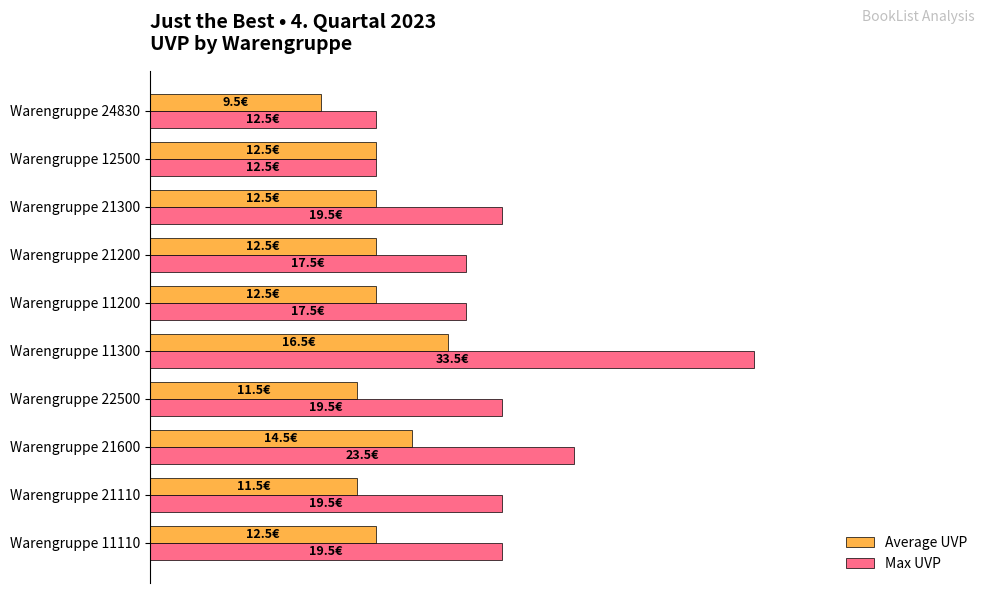

Which series has the largest range (max minus min)?

Max UVP